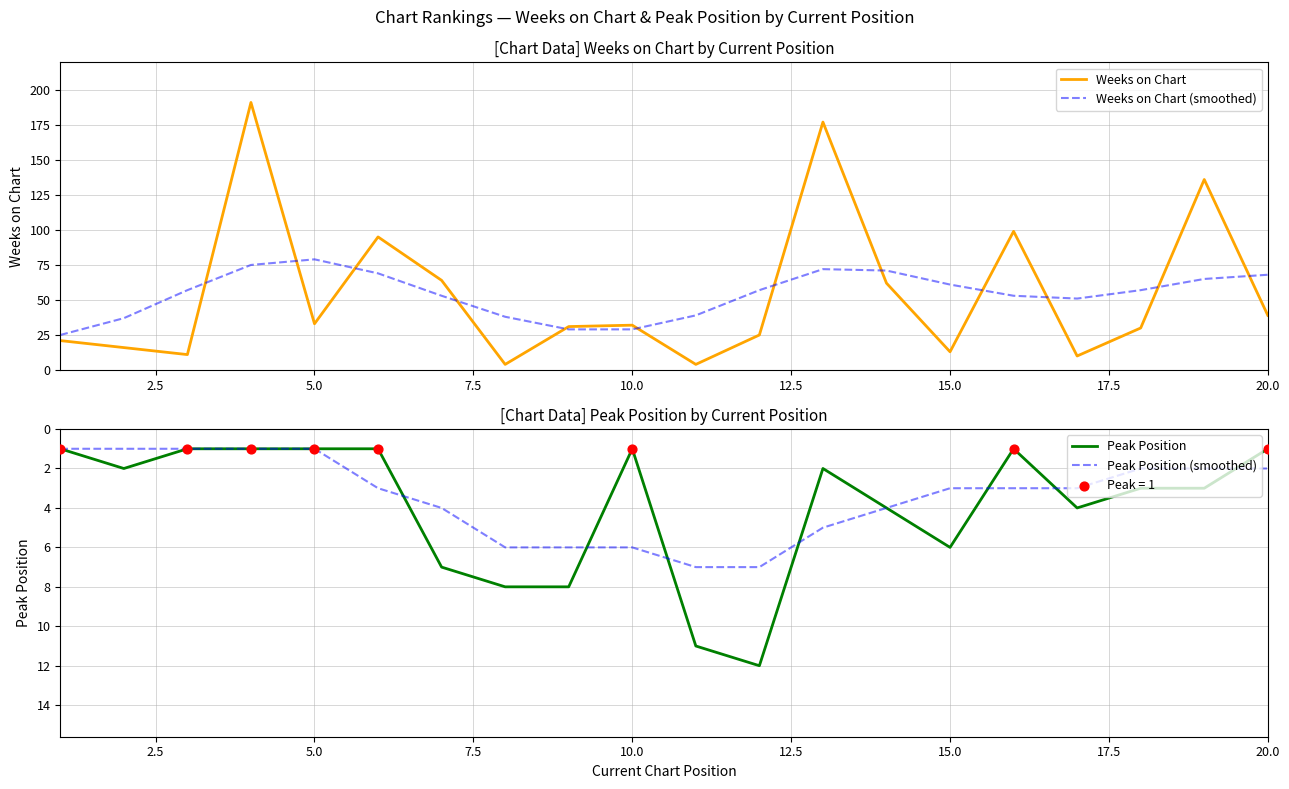

Which series has the largest Y range (max minus min)?

Weeks on Chart